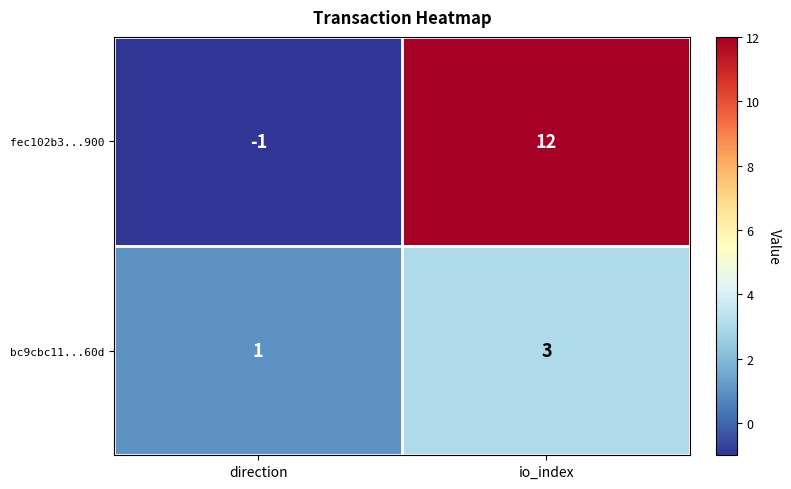

Reading right to left, transcribe all the data shown in this chart.

fec102b3...900: io_index=12	direction=-1
bc9cbc11...60d: io_index=3	direction=1